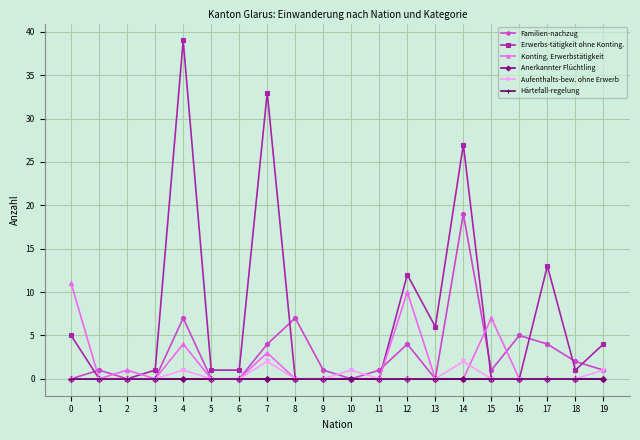

Is this an area chart (filled region under the line)?

No